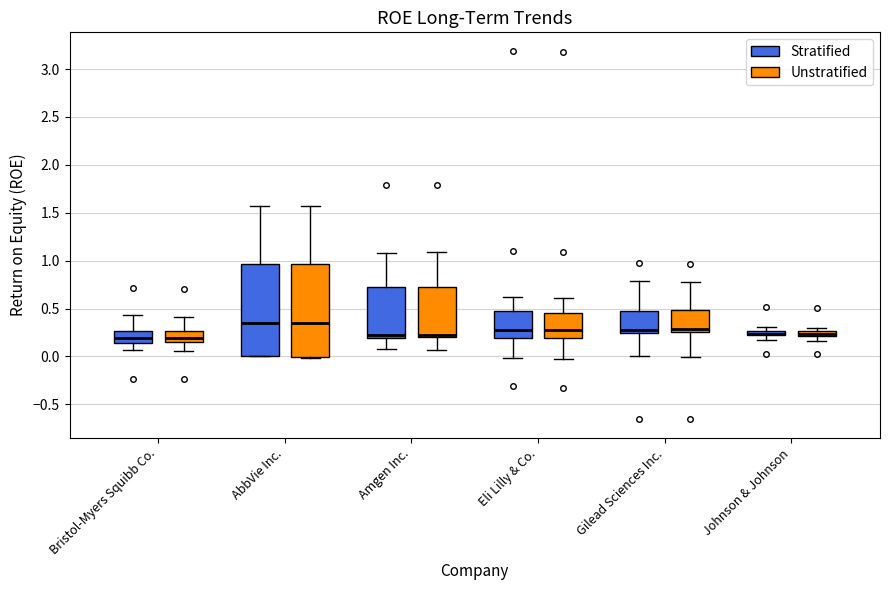

Where does the upper whisker of the box for AbbVie Inc. (Stratified) end on the y-axis? The values are not printed on the chart, so give them approximately, as read against the axis.

1.55